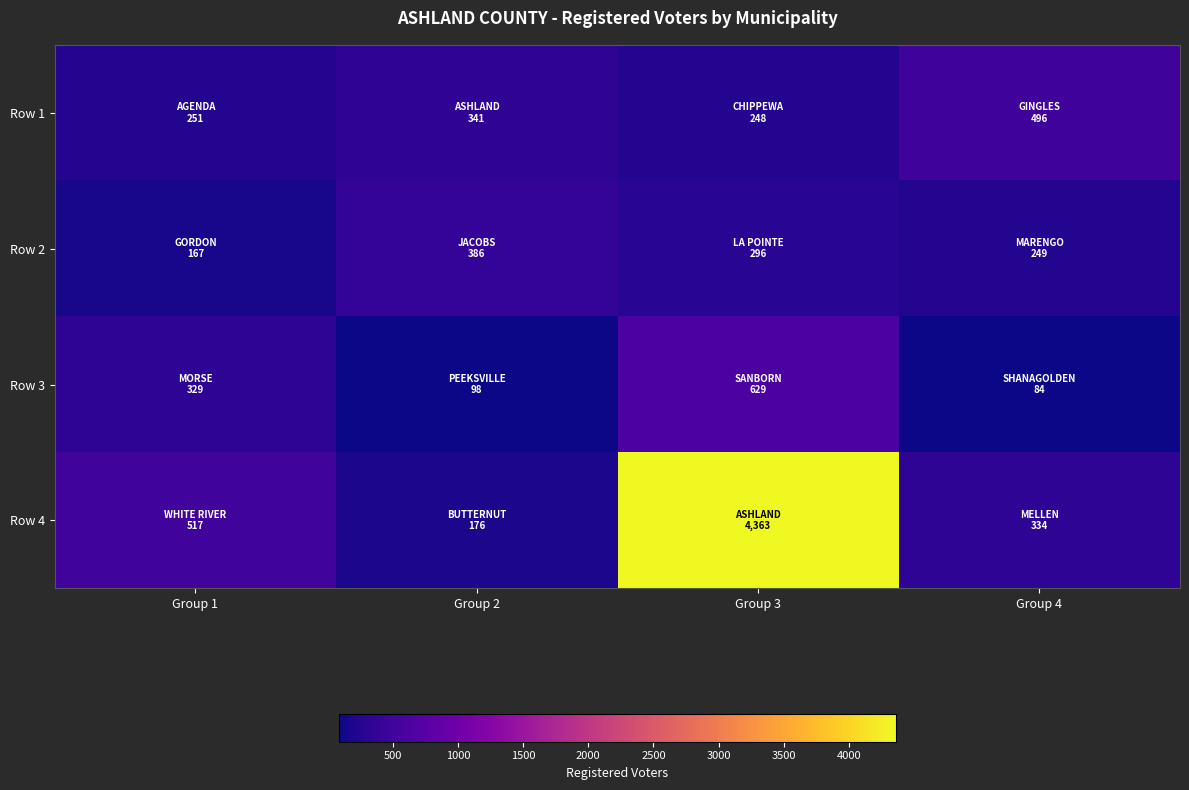

Reading left to right, list all the values displayed in this chart.

Row 1: Group 1=251	Group 2=341	Group 3=248	Group 4=496
Row 2: Group 1=167	Group 2=386	Group 3=296	Group 4=249
Row 3: Group 1=329	Group 2=98	Group 3=629	Group 4=84
Row 4: Group 1=517	Group 2=176	Group 3=4363	Group 4=334